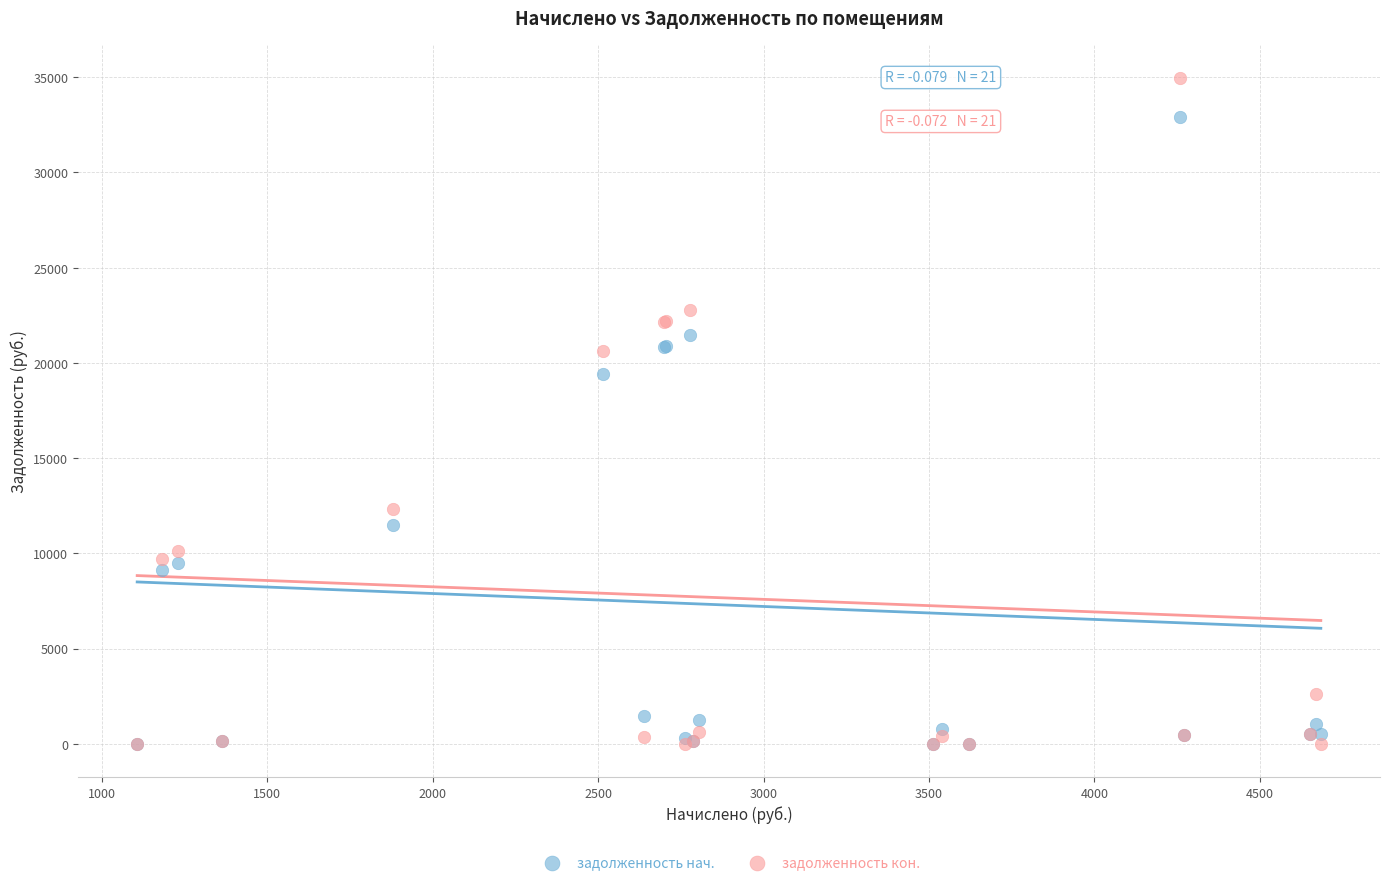

What are all the series names shown in the legend?

задолженность нач., задолженность кон.